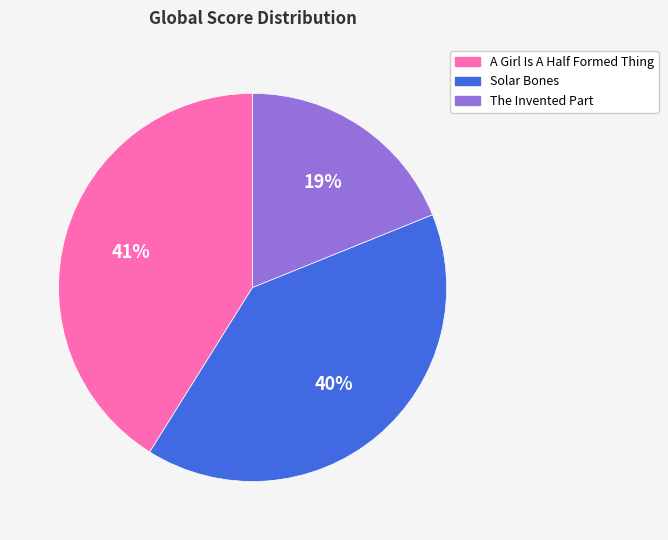

To the nearest percent, what is the difference between the Solar Bones and The Invented Part slice percentages?

21%